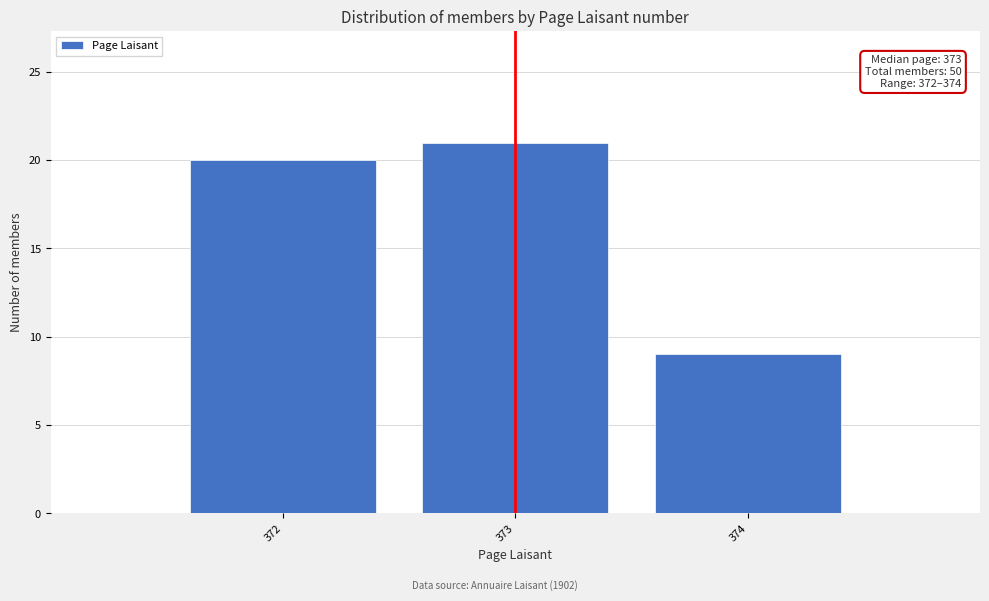

Which range on the x-axis has the tallest bar?

372.5 to 373.5